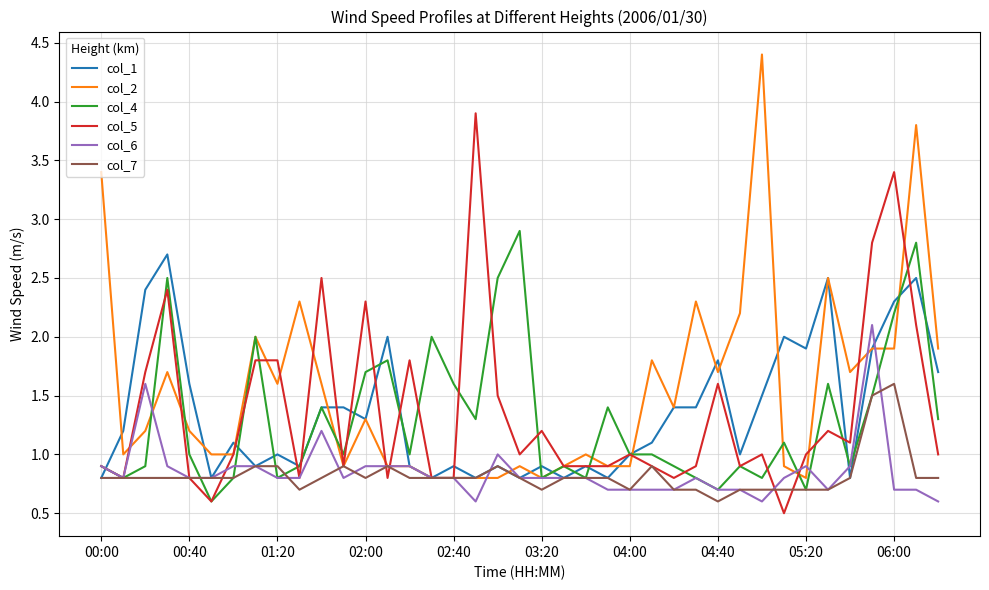

Which series has the widest spread of values?

col_2